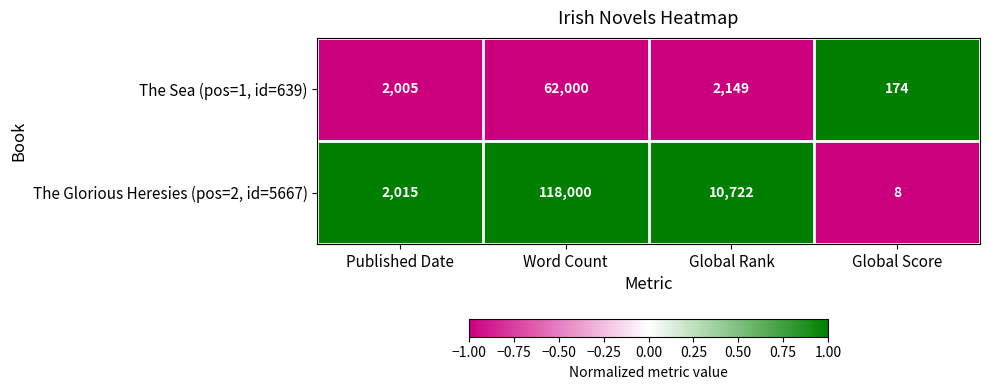

Rank the series by their average value, from highest to lowest.

The Glorious Heresies (pos=2, id=5667), The Sea (pos=1, id=639)